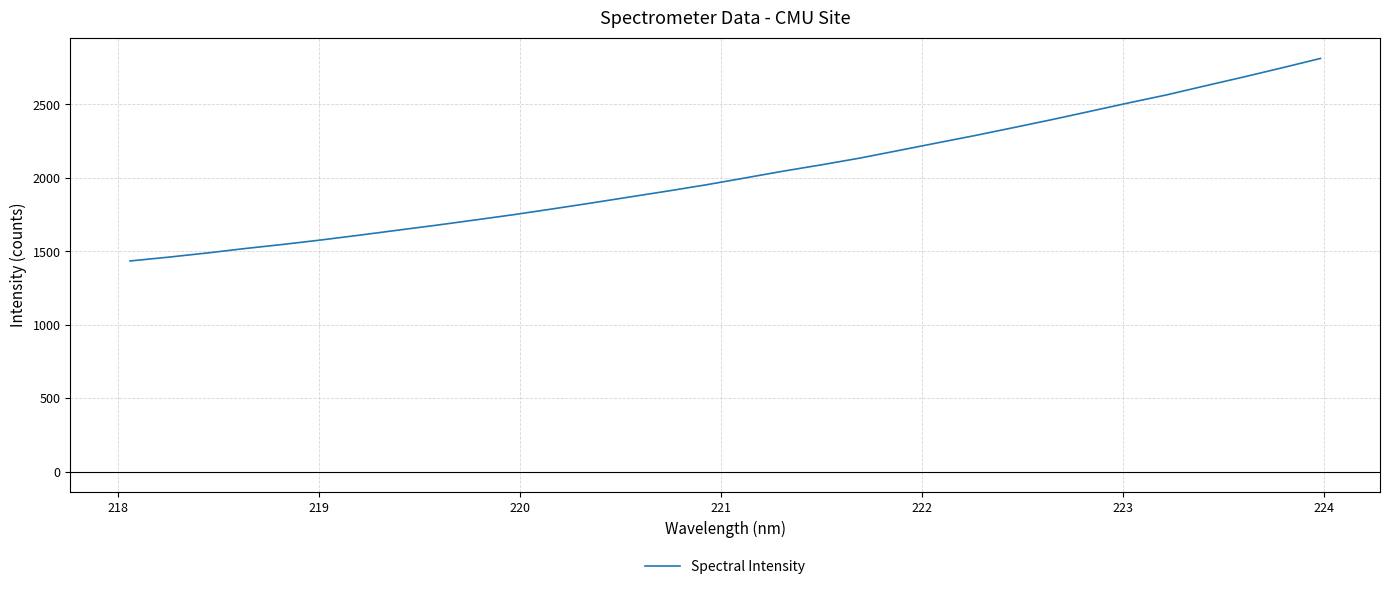

What is the minimum value shown in the chart?

1434.8